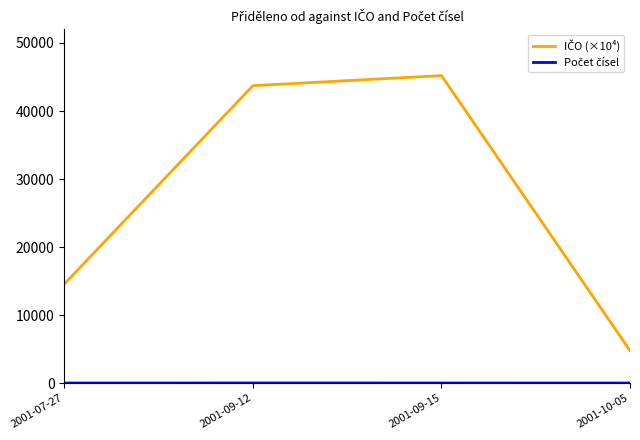

What is the maximum value shown in the chart?

45206.7